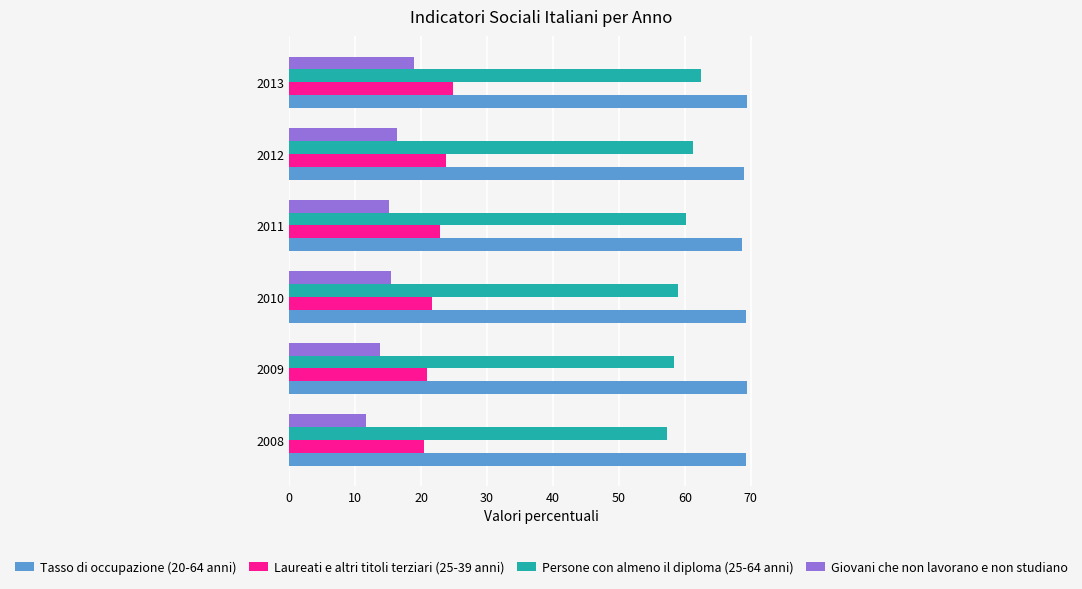

Which series has the largest total across all categories?

Tasso di occupazione (20-64 anni)